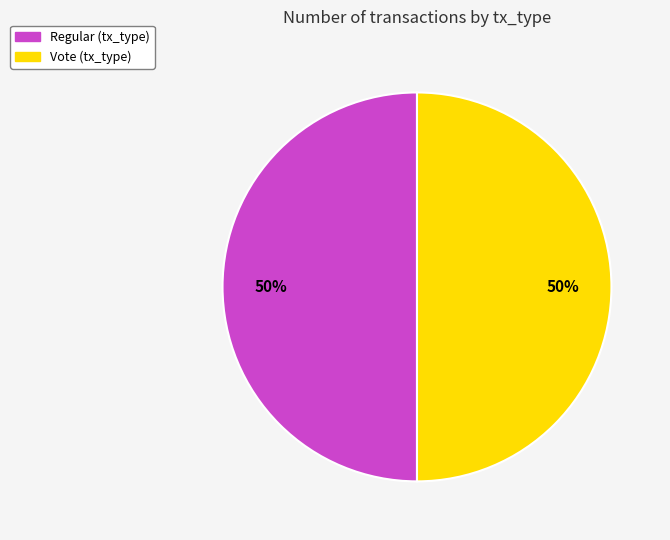

To the nearest percent, what is the average slice percentage?

50%